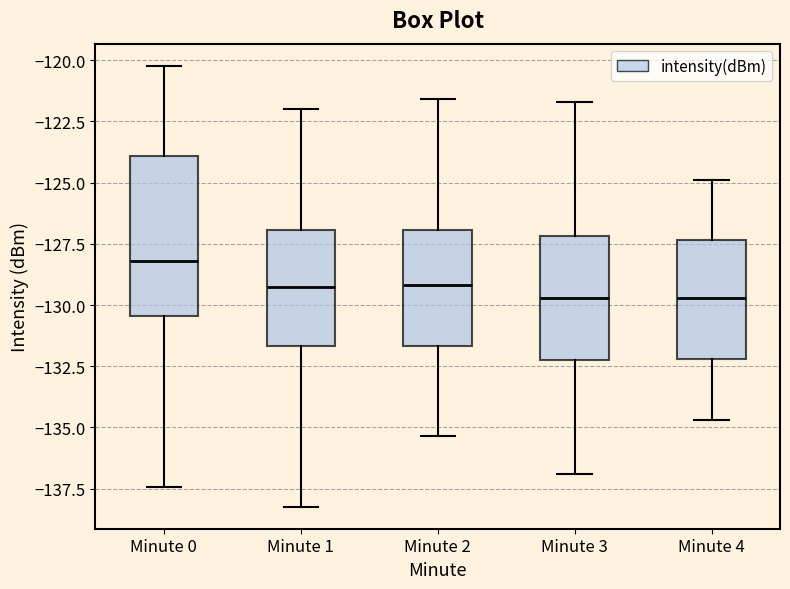

Reading left to right, read every box against the y-axis: the position of its median line, the range the box covers, and the ends of its whiskers. The values are not printed on the chart, so give them approximately, as read against the axis.

Minute 0: median -128.0, box -130.5 to -124.0, whiskers -137.5 to -120.0
Minute 1: median -129.5, box -131.5 to -127.0, whiskers -138.0 to -122.0
Minute 2: median -129.0, box -131.5 to -127.0, whiskers -135.5 to -121.5
Minute 3: median -129.5, box -132.0 to -127.0, whiskers -137.0 to -121.5
Minute 4: median -129.5, box -132.0 to -127.5, whiskers -134.5 to -125.0